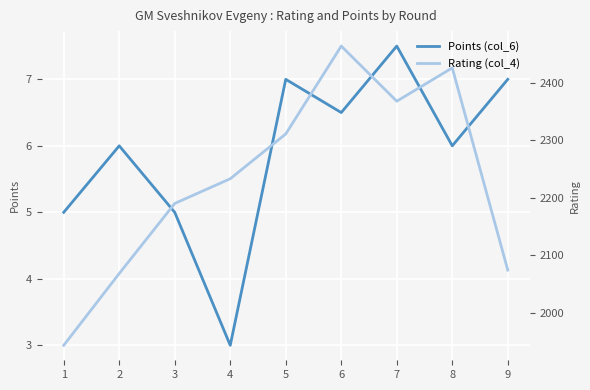

Is it true that Rating (col_4) equals 3587.1 at 4?

False